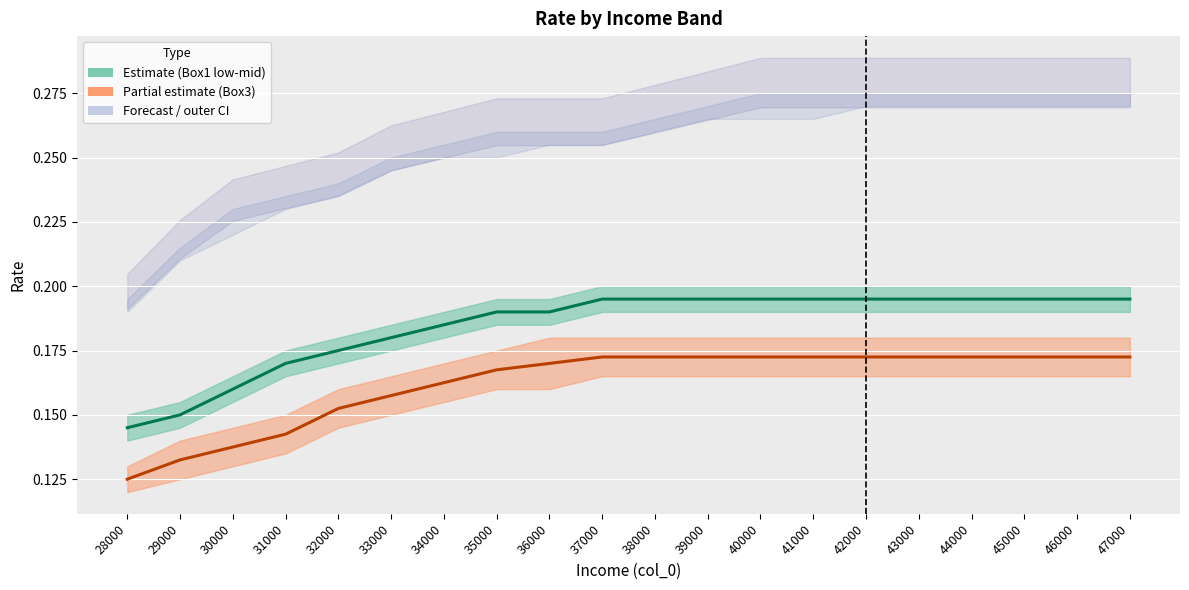

What is the value of the col_9 (Box3) point at the 4th from the left?

0.1